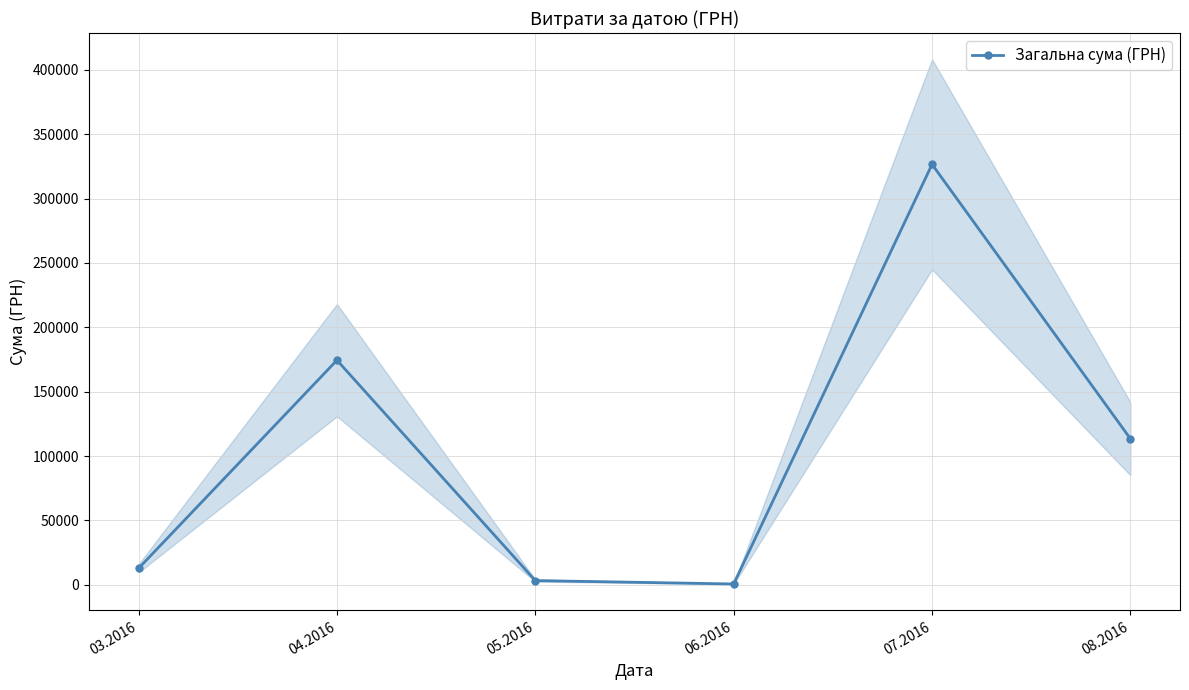

How many points are lower than both their immediate neighbors (excluding endpoints)?

1